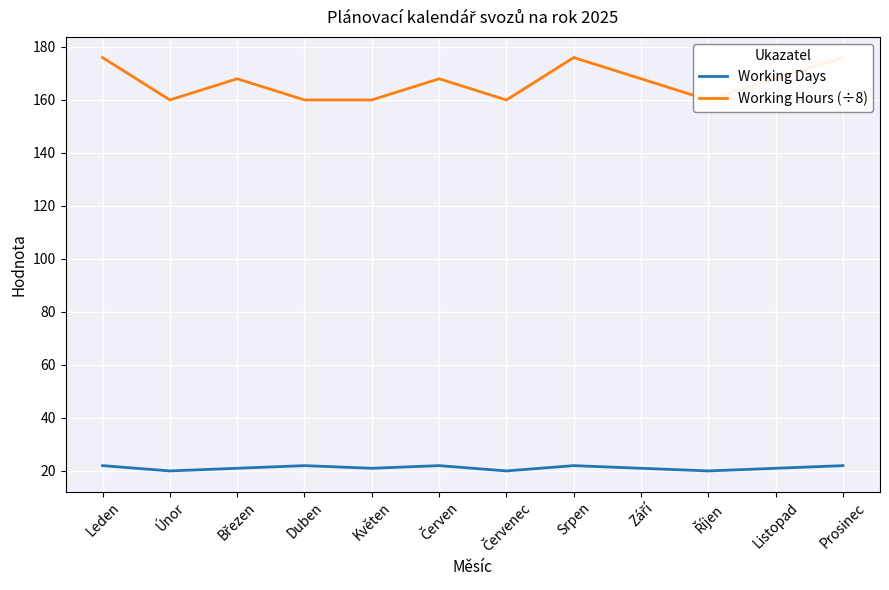

How many lines are shown in the chart?

2